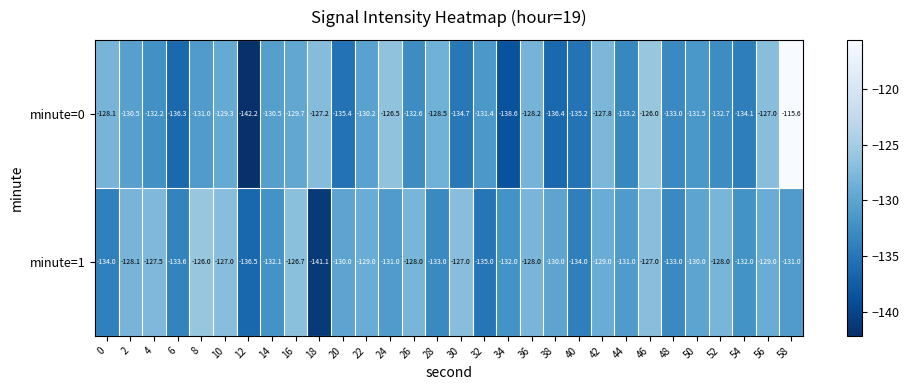

List the series in order of their peak value, lowest first.

minute=1, minute=0